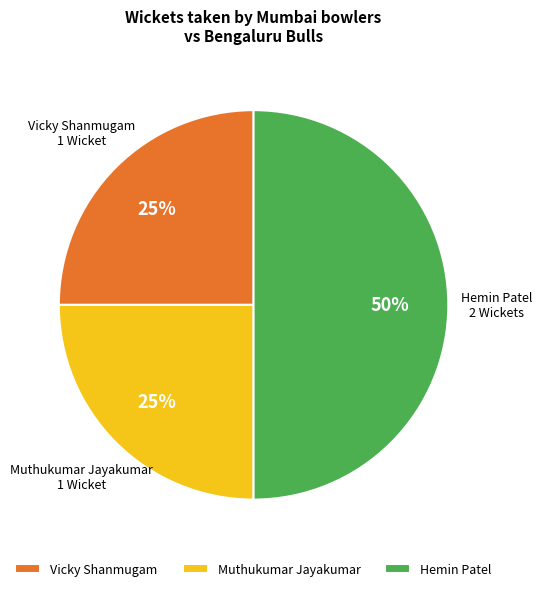

What is the largest slice in the pie chart?

Hemin Patel